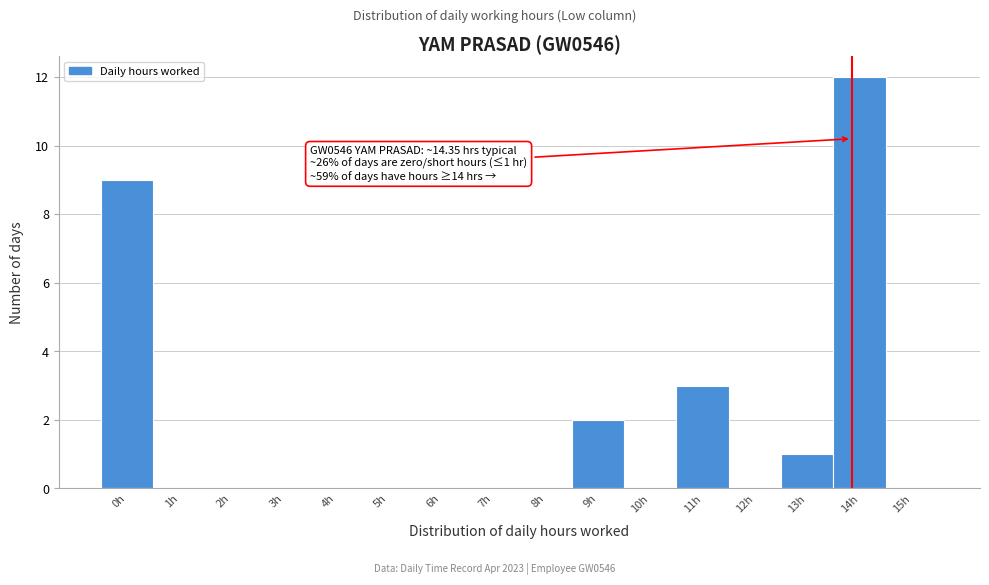

Reading right to left, transcribe all the data shown in this chart.

15h=0	14h=12	13h=1	12h=0	11h=3	10h=0	9h=2	8h=0	7h=0	6h=0	5h=0	4h=0	3h=0	2h=0	1h=0	0h=9